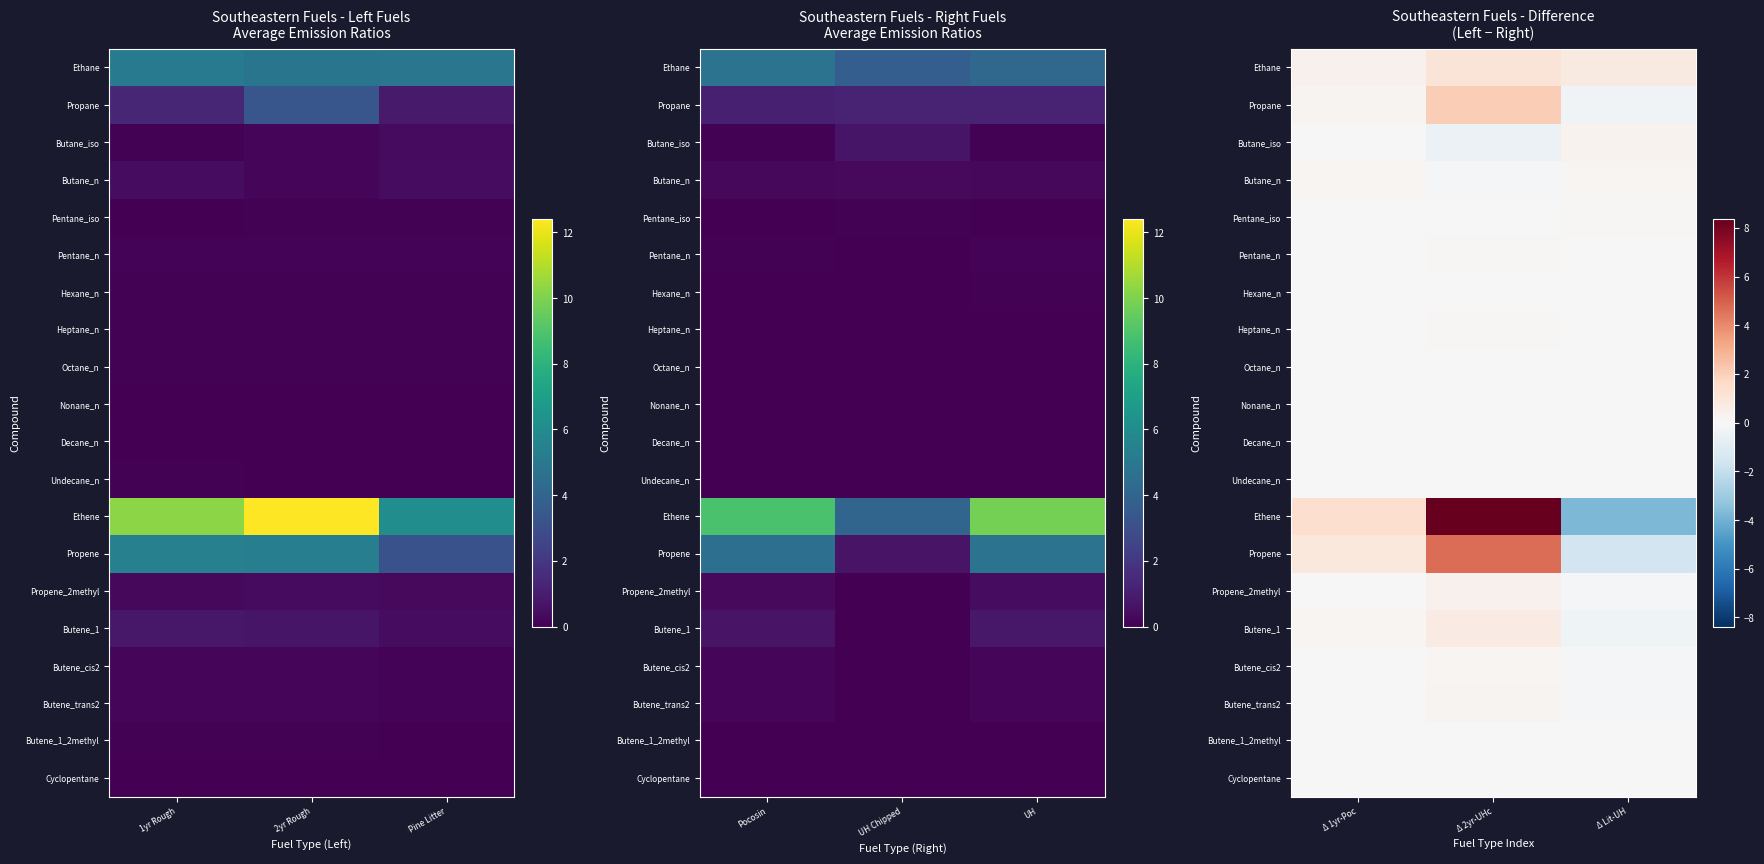

At how many categories does at least one series exceed 0?

3